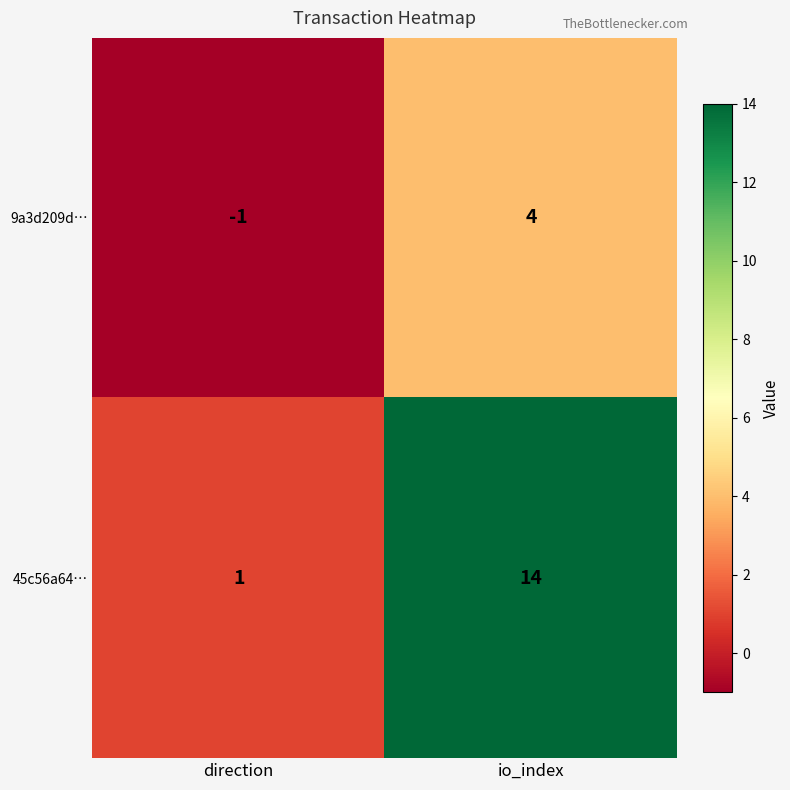

Between direction and io_index, which series saw the biggest shift?

45c56a64…